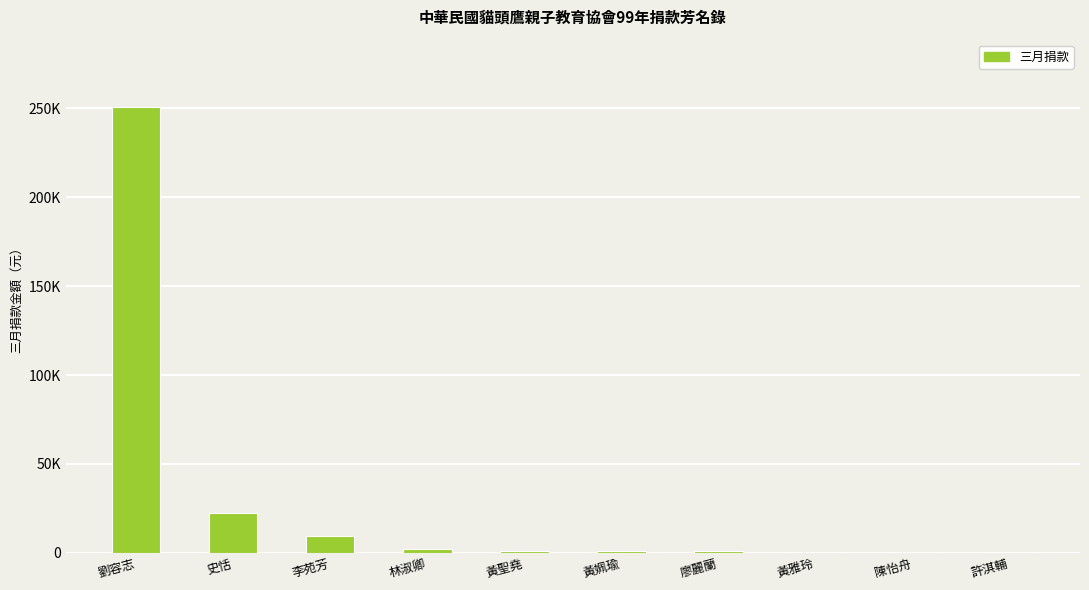

Where does the data first go above 1000?

劉容志